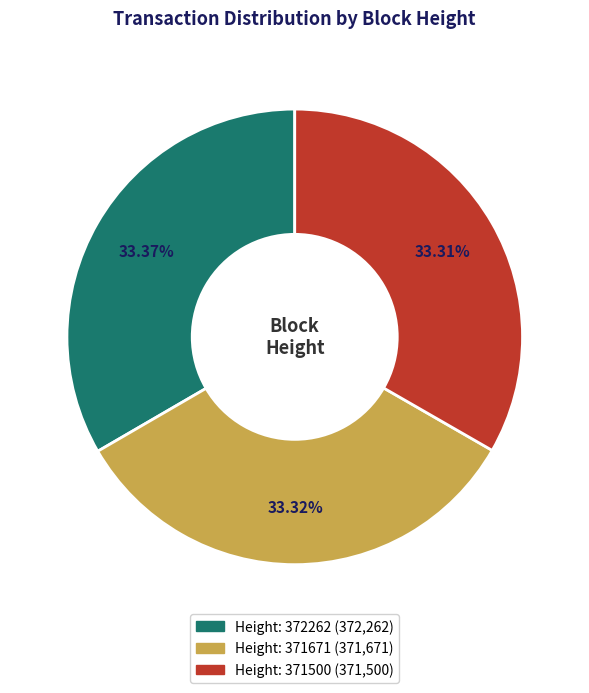

Is there any slice that represents more than half of the pie?

No